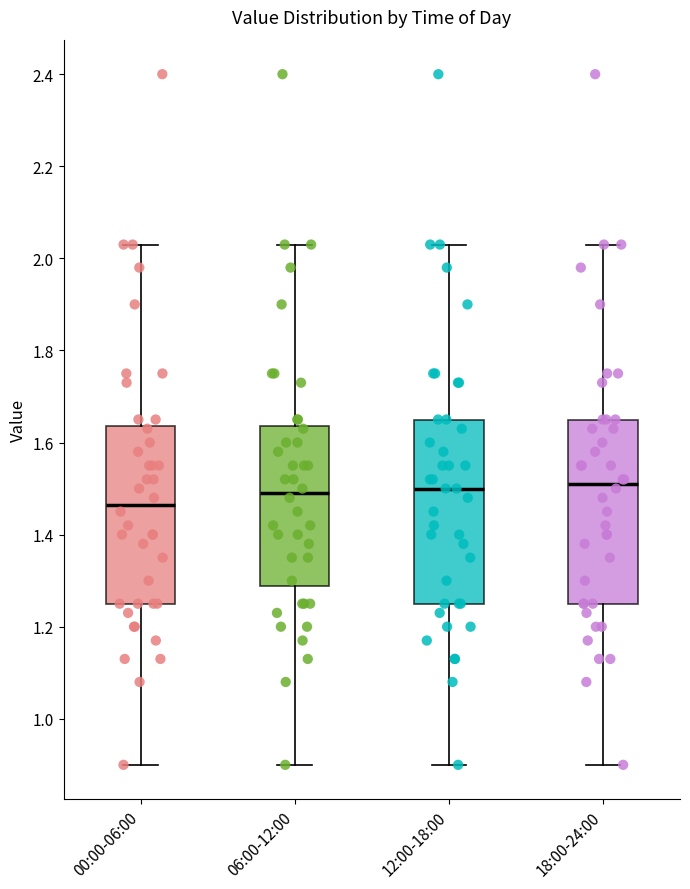

Where does the upper whisker of the box for 06:00-12:00 end on the y-axis? The values are not printed on the chart, so give them approximately, as read against the axis.

2.04